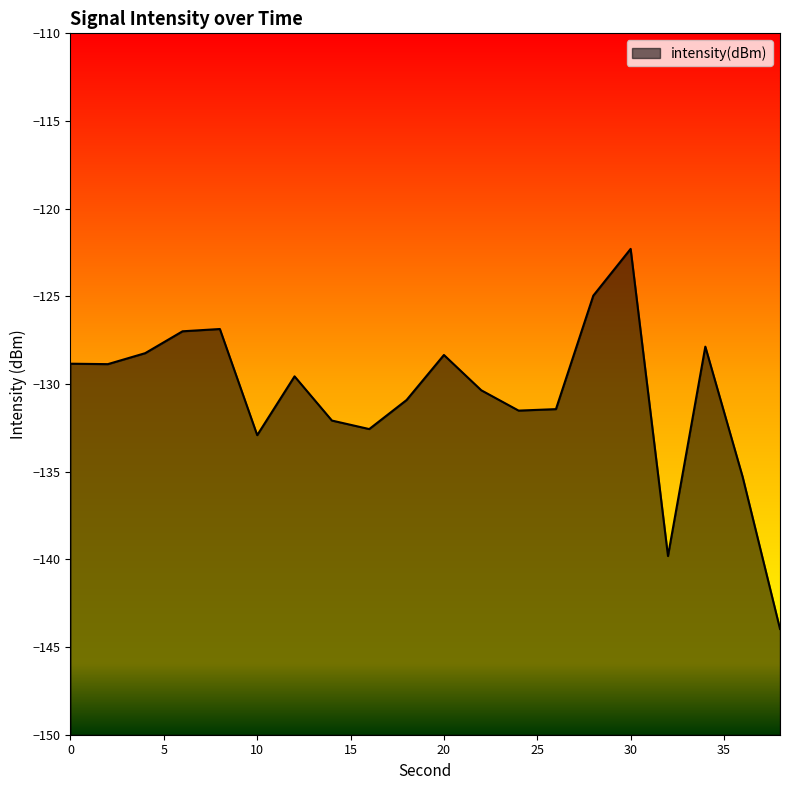

True or false: the data has more than 2 interior local peaks.

True